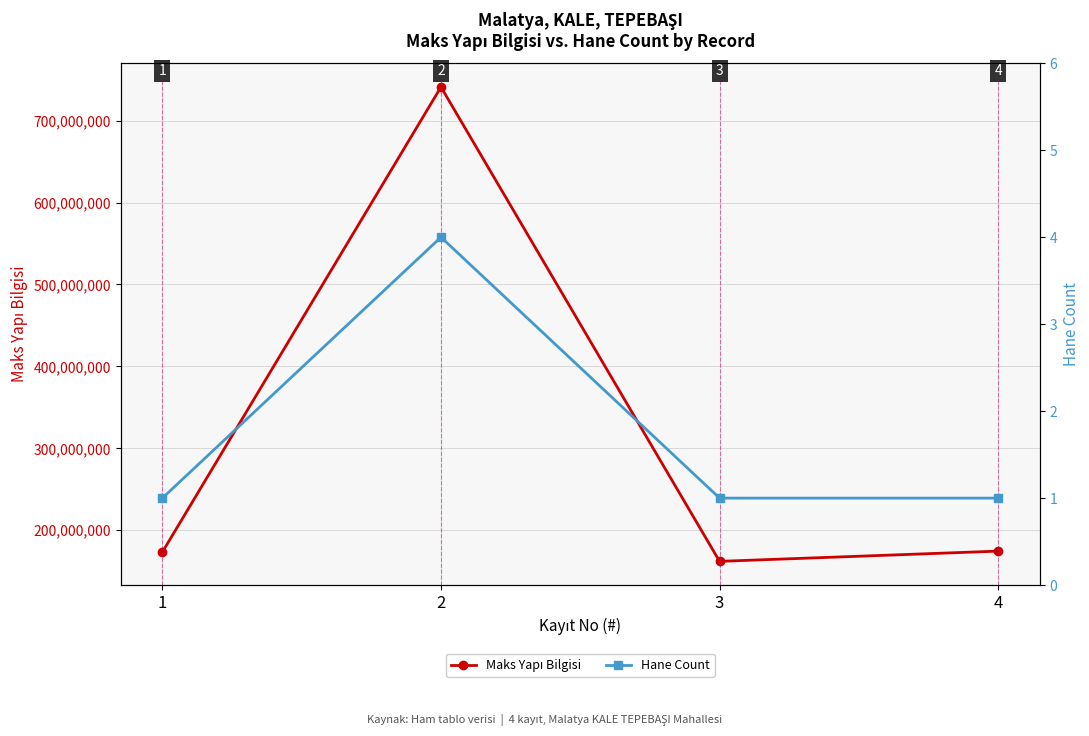

What is the spread (max minus min) of values at 1?

173357483